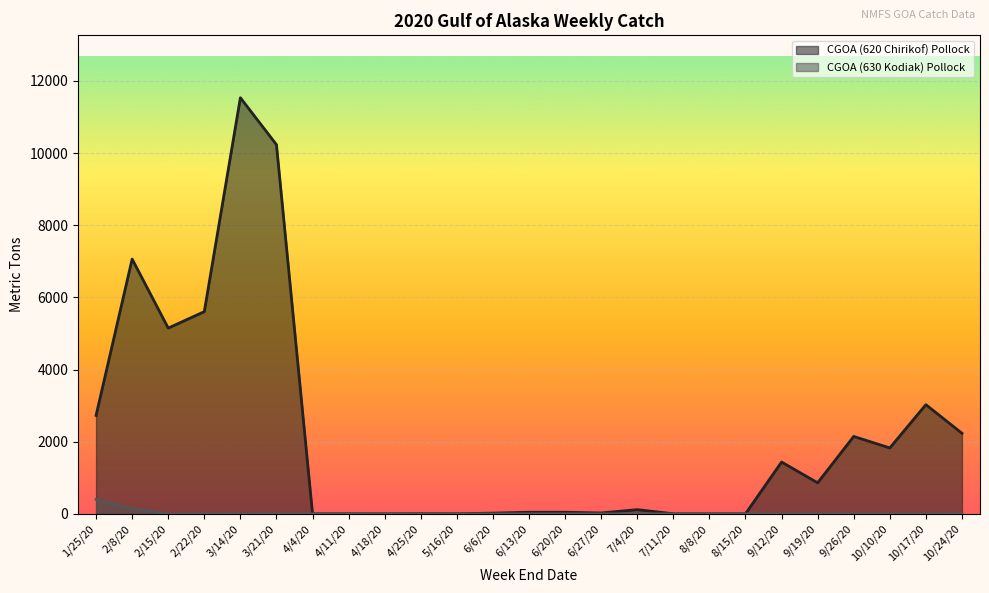

At how many categories does at least one series exceed 2191?

8